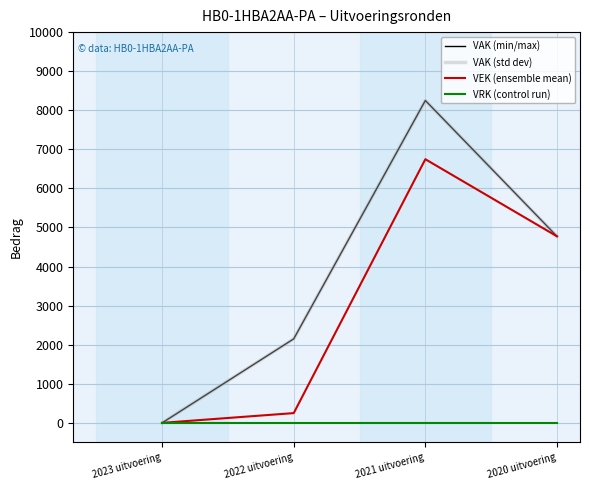

Does the chart display data point markers on the line(s)?

No